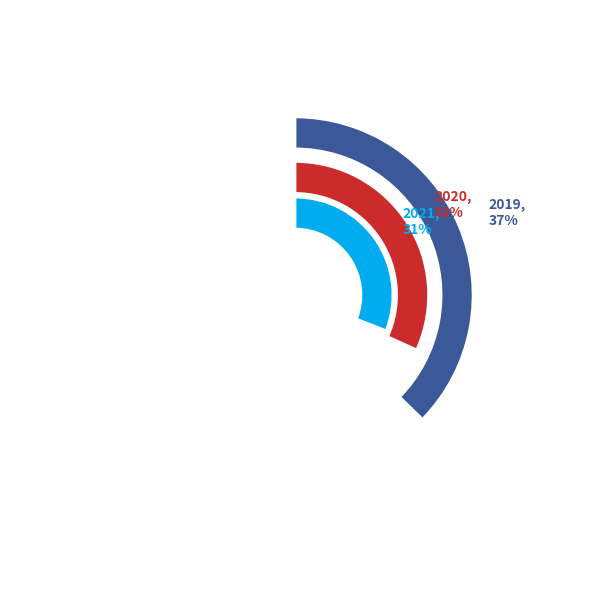

To the nearest percent, what is the difference between the 2020 and 2019 slice percentages?

6%